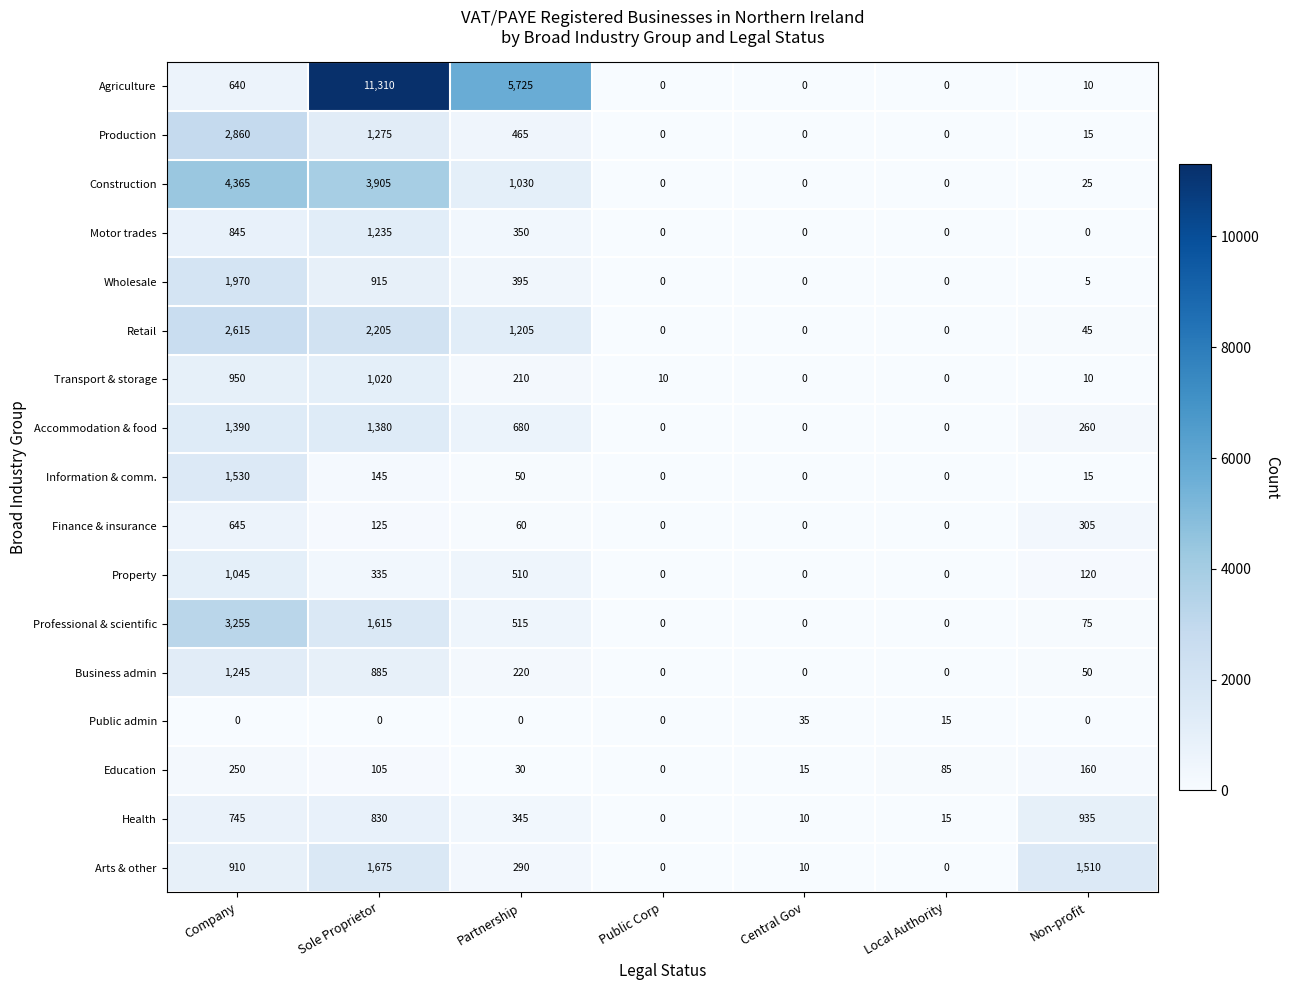

Rank the series at Sole Proprietor from lowest to highest value.

Public admin, Education, Finance & insurance, Information & comm., Property, Health, Business admin, Wholesale, Transport & storage, Motor trades, Production, Accommodation & food, Professional & scientific, Arts & other, Retail, Construction, Agriculture